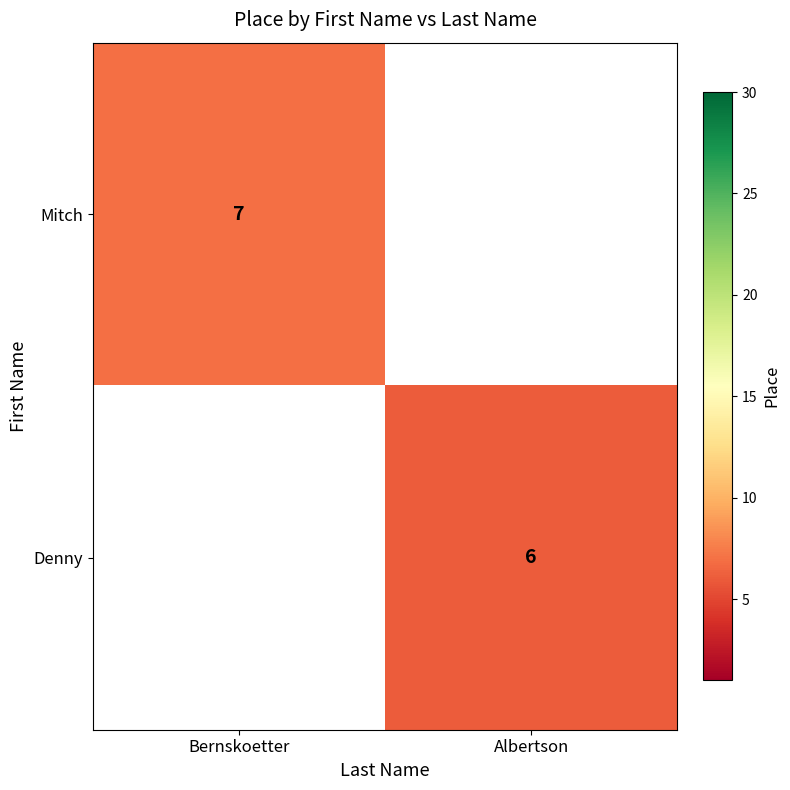

The Mitch series shows 12 at Bernskoetter. True or false?

False